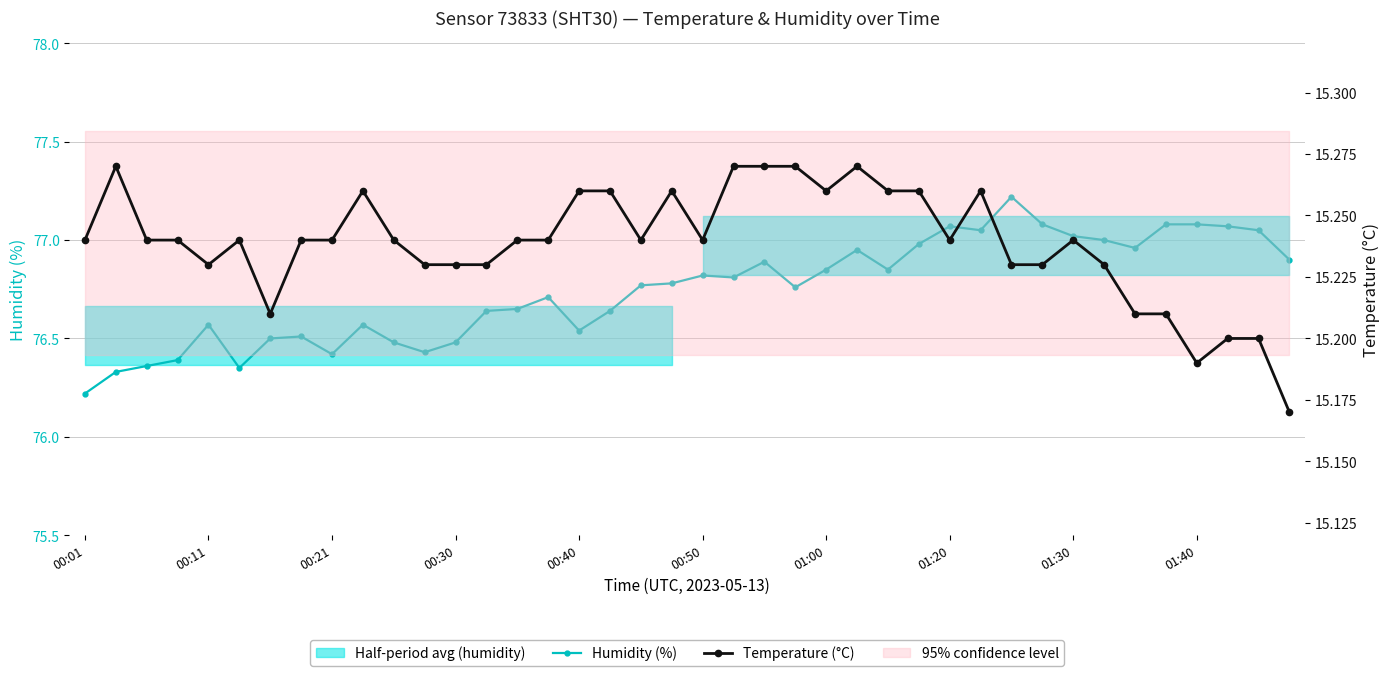

Reading left to right, list all the values displayed in this chart.

Humidity (%): 76.2	76.3	76.4	76.4	76.6	76.3	76.5	76.5	76.4	76.6	76.5	76.4	76.5	76.6	76.7	76.7	76.5	76.6	76.8	76.8	76.8	76.8	76.9	76.8	76.8	77.0	76.8	77.0	77.1	77.0	77.2	77.1	77.0	77.0	77.0	77.1	77.1	77.1	77.0	76.9
Temperature (°C): 15.2	15.3	15.2	15.2	15.2	15.2	15.2	15.2	15.2	15.3	15.2	15.2	15.2	15.2	15.2	15.2	15.3	15.3	15.2	15.3	15.2	15.3	15.3	15.3	15.3	15.3	15.3	15.3	15.2	15.3	15.2	15.2	15.2	15.2	15.2	15.2	15.2	15.2	15.2	15.2